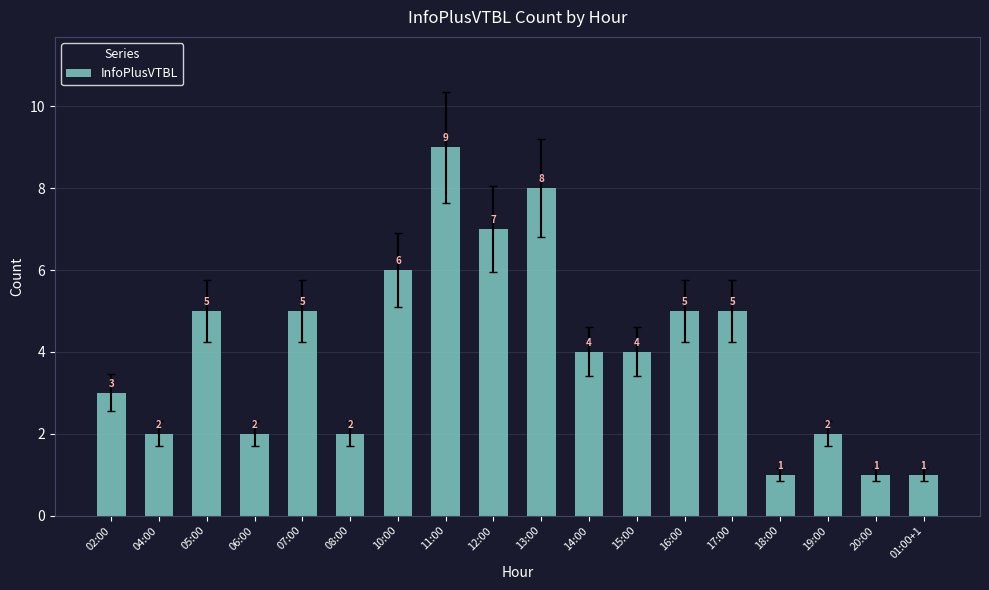

The chart shows a value of 3 at 04:00. True or false?

False